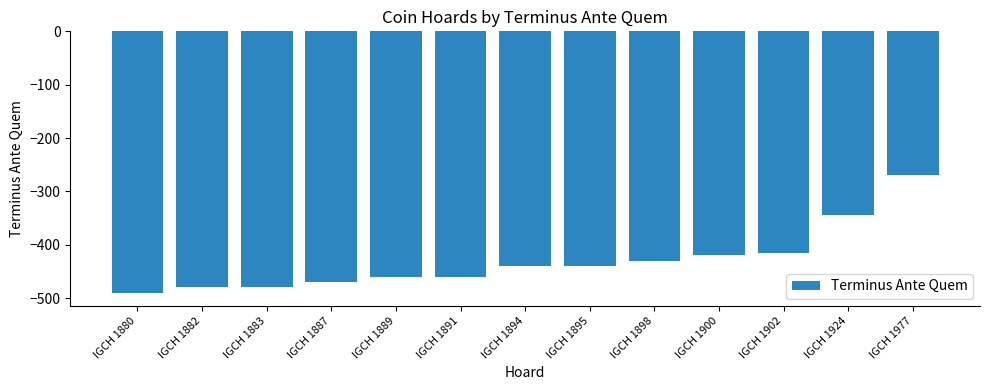

What is the smallest value displayed?

-490